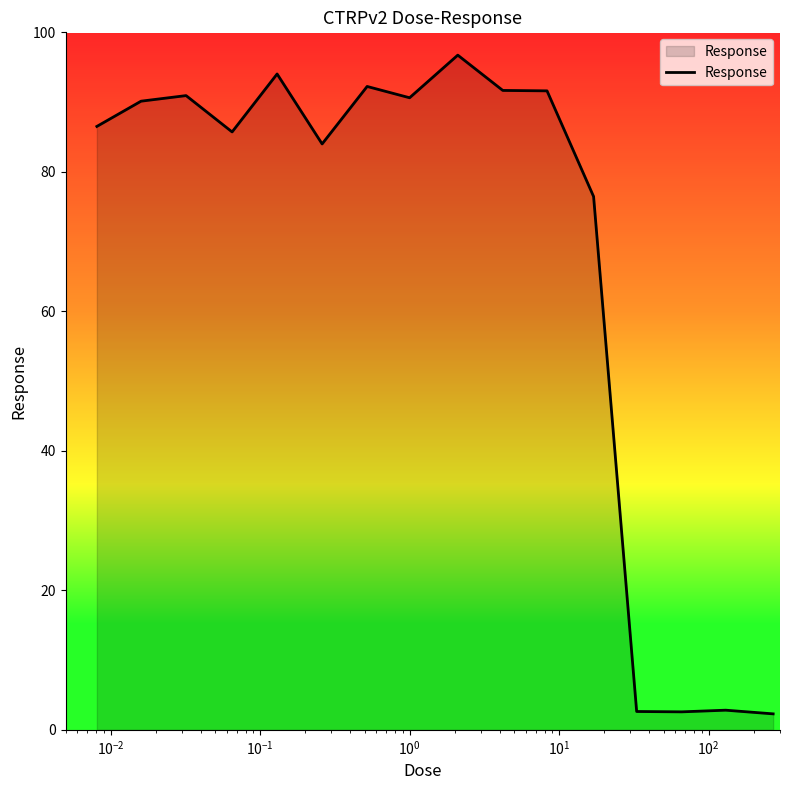

What is the greatest value displayed?

96.7